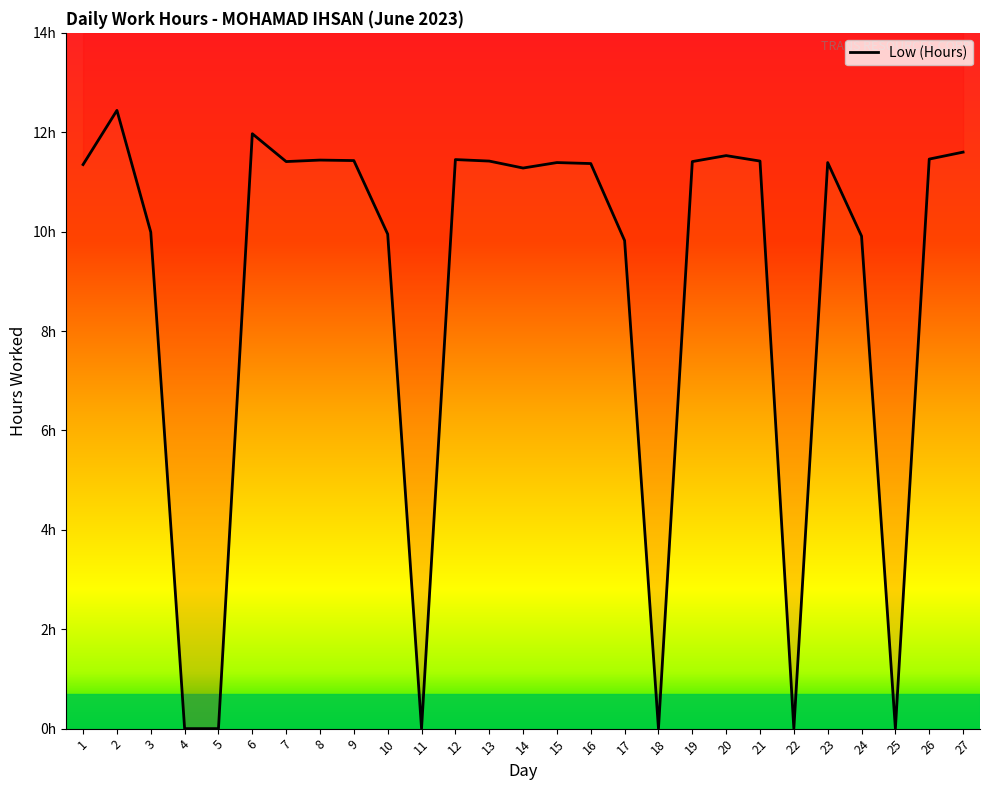

What is the difference between the maximum and minimum values?

12.4